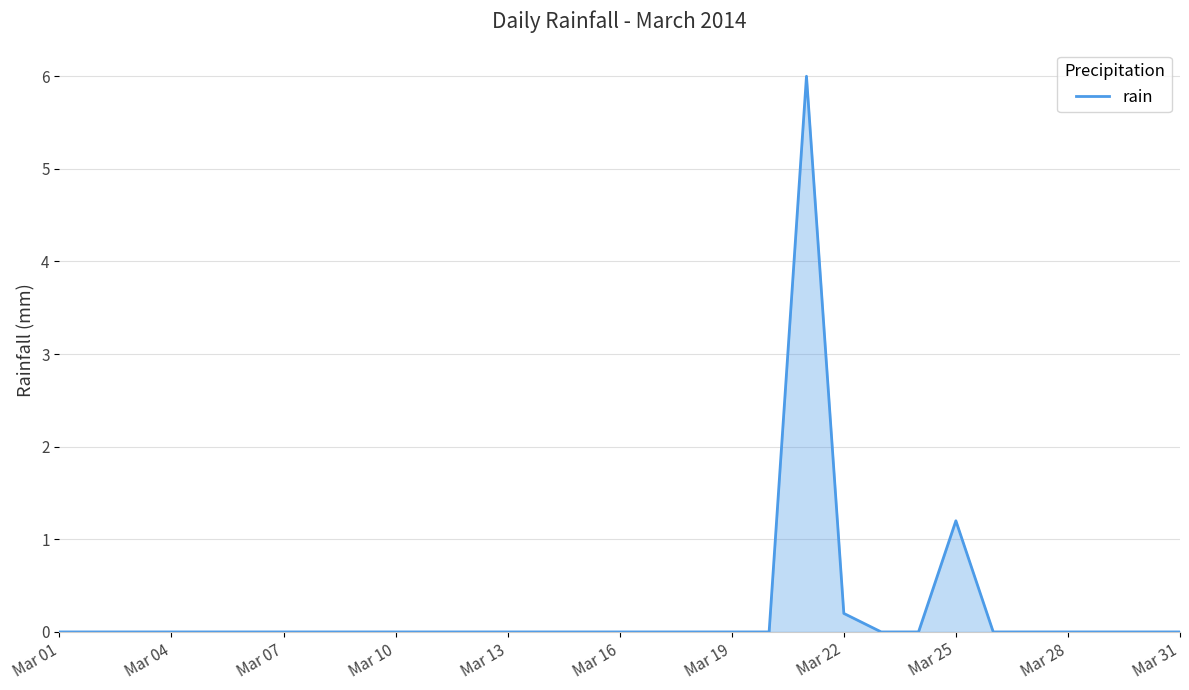

What is the difference between the maximum and minimum values?

6.0